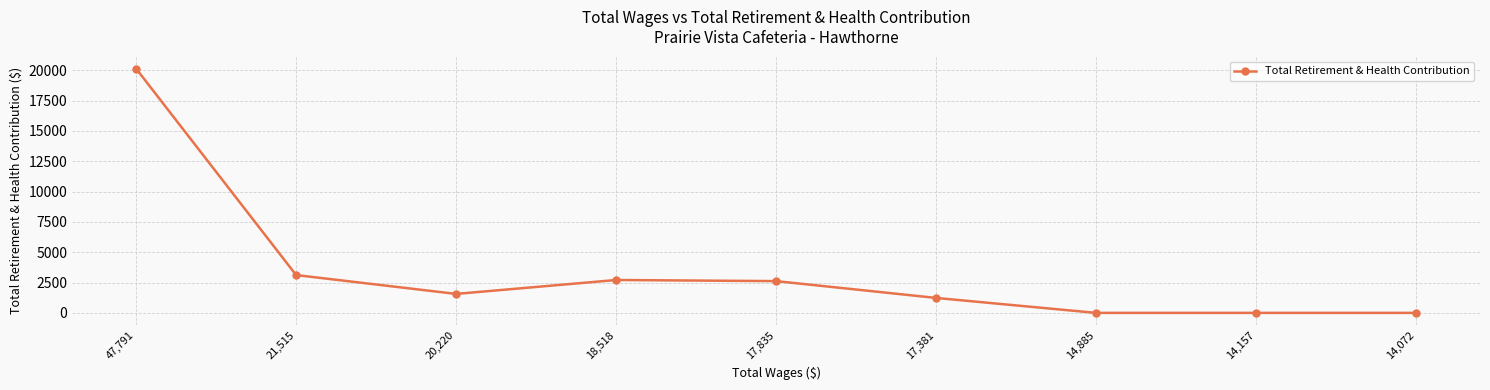

What is the approximate value at 18,518, to the nearest 100?

2700